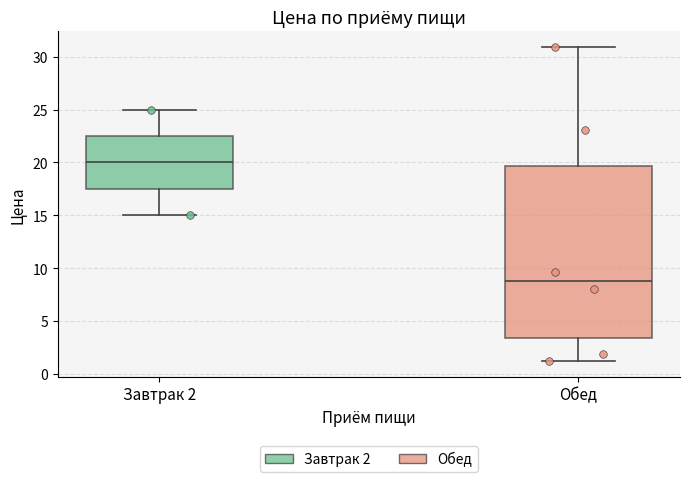

Which box has the highest median line?

Завтрак 2